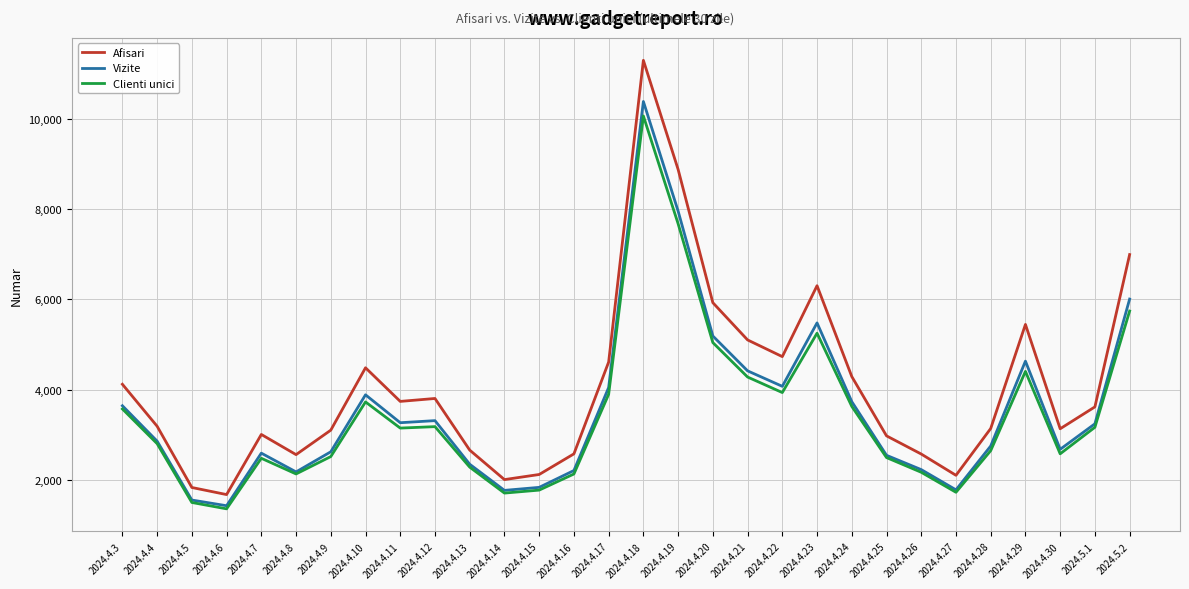

Which series changed the most between 2024.4.10 and 2024.5.2?

Afisari